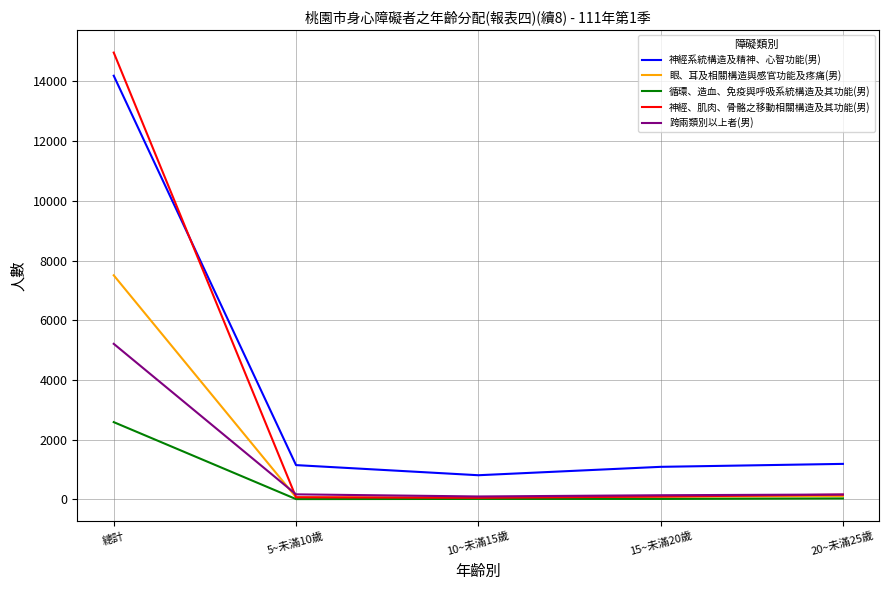

At which category does the chart reach its peak across all series?

總計